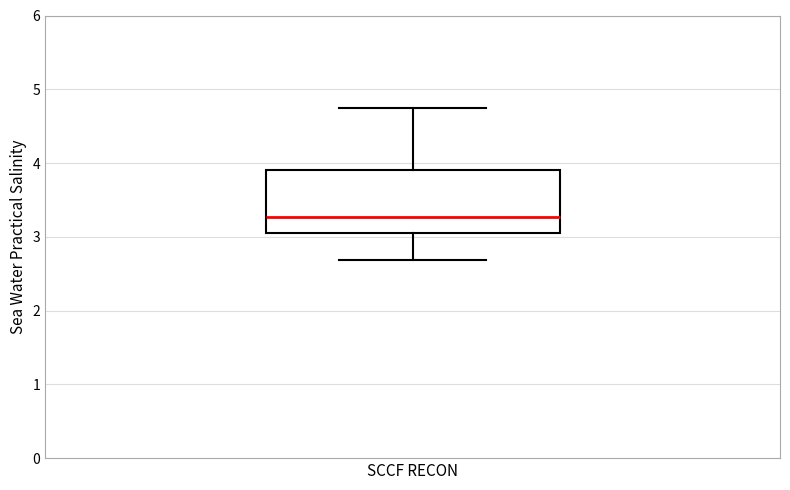

Transcribe this box plot: give where the median line is, the range the box spans, and where the two whiskers end, as read against the y-axis. The values are not printed on the chart, so give them approximately, as read against the axis.

median 3.3, box 3.1 to 3.9, whiskers 2.7 to 4.8